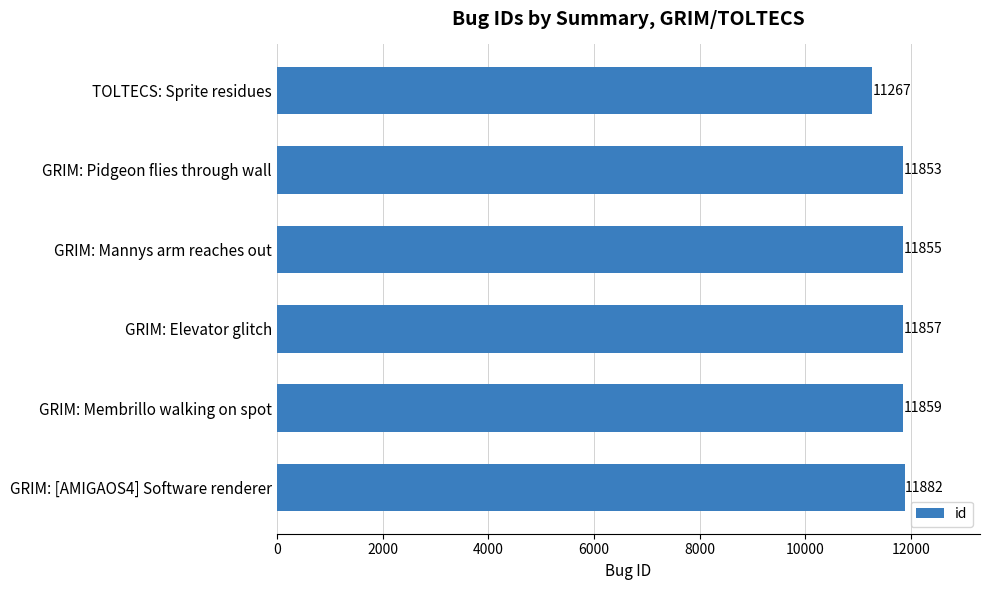

Are the bars grouped side by side (vs. stacked)?

No